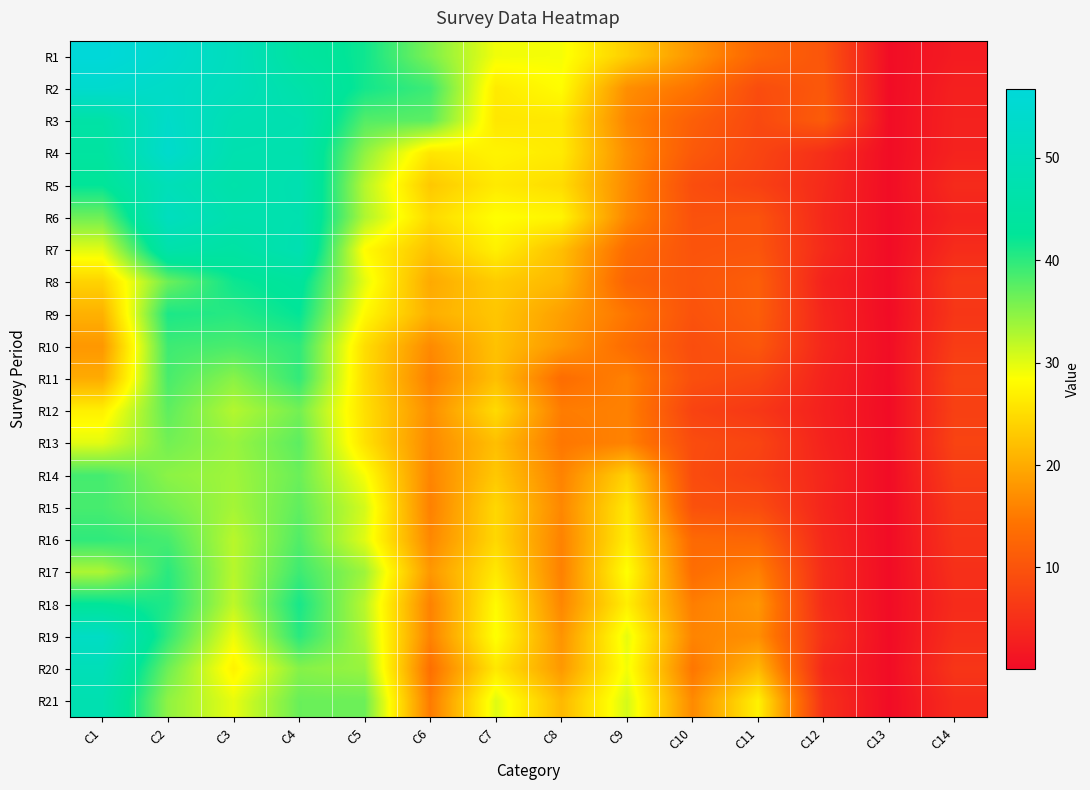

Rank the series at C10 from lowest to highest value.

R12, R14, R13, R5, R10, R11, R6, R15, R9, R7, R8, R4, R3, R16, R17, R2, R20, R18, R19, R21, R1